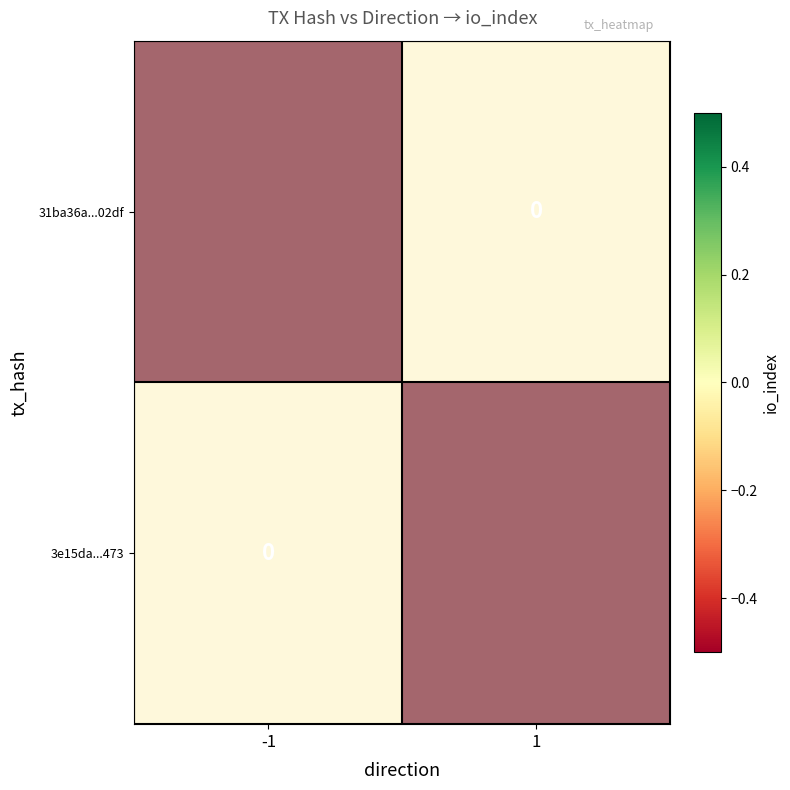

Is it true that 3e15da...473 equals 0 at -1?

True